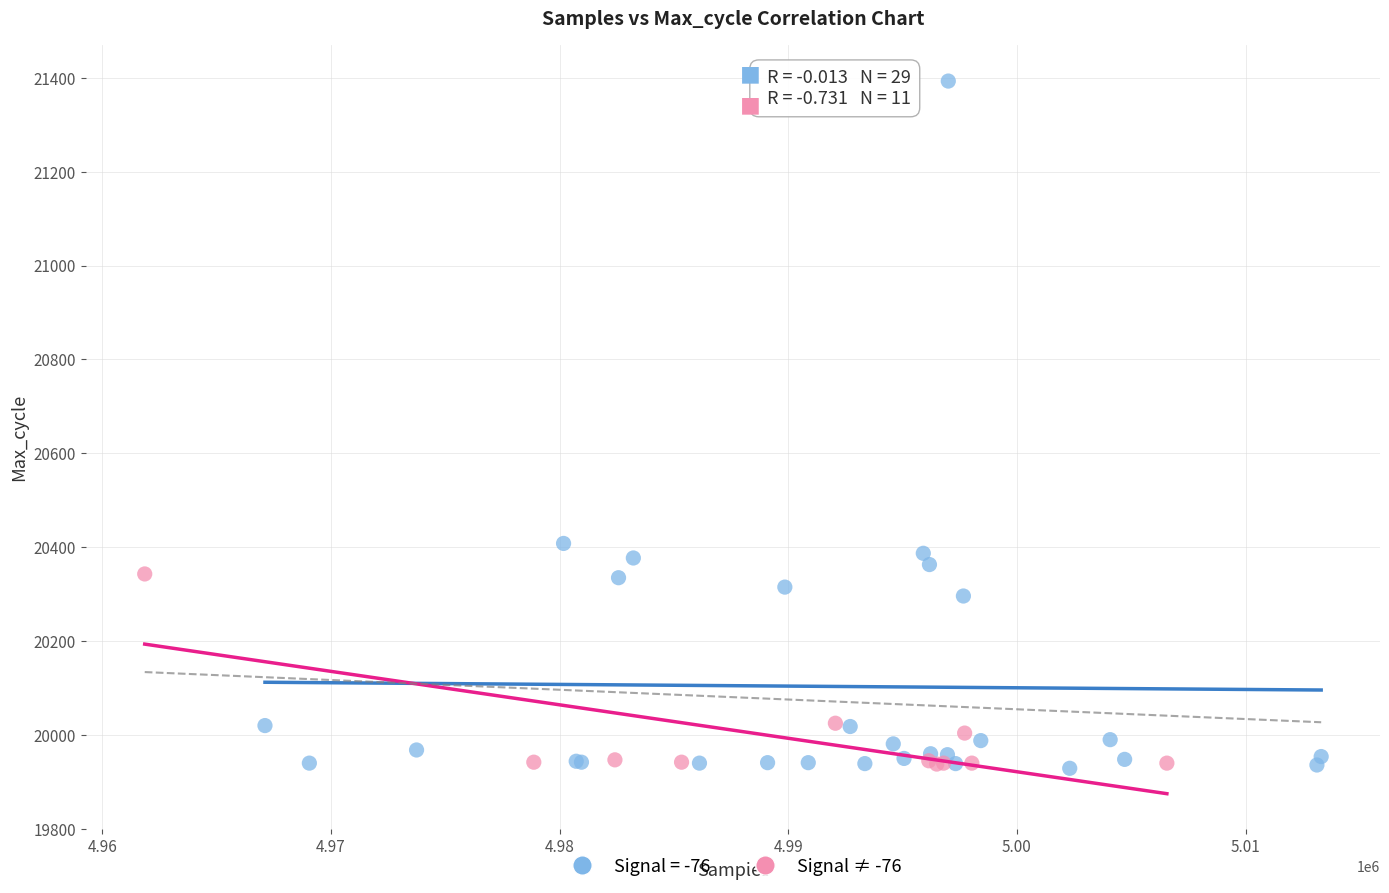

Which series has the largest Y range (max minus min)?

Signal = -76